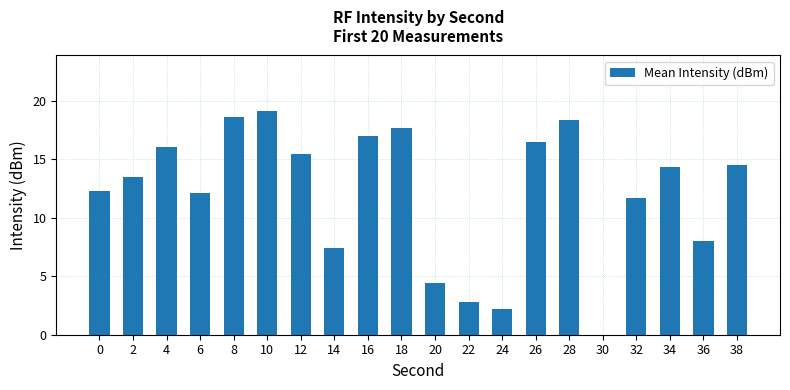

At which category does the chart reach its peak across all series?

10